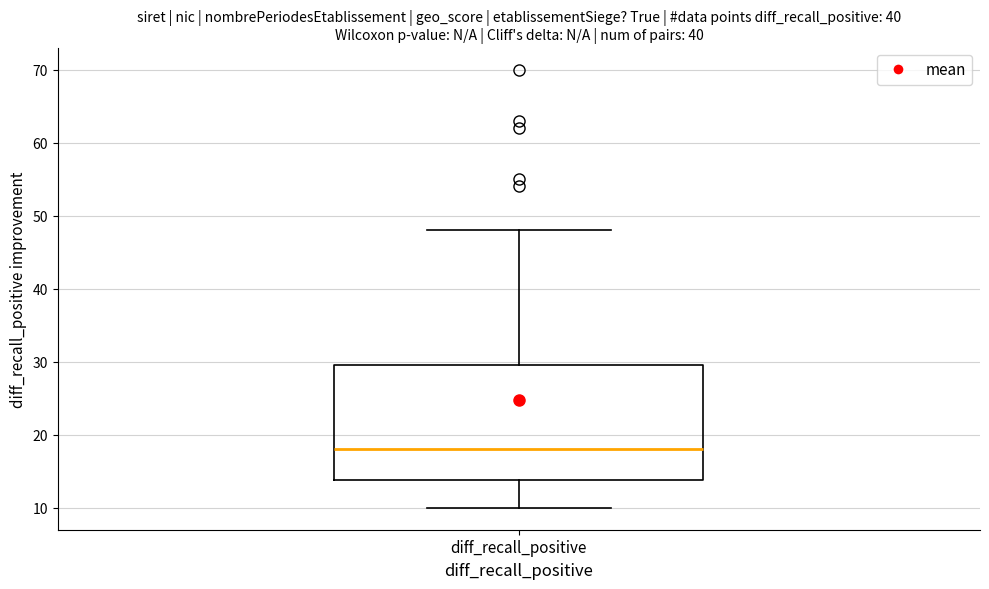

Read this box plot against the y-axis: the position of the median line, the range covered by the box, and the ends of both whiskers. The values are not printed on the chart, so give them approximately, as read against the axis.

median 18, box 14 to 30, whiskers 10 to 48